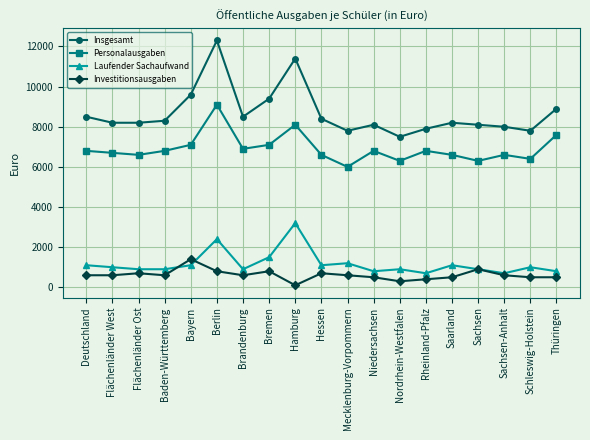

Is it true that Investitionsausgaben equals 500 at Schleswig-Holstein?

True